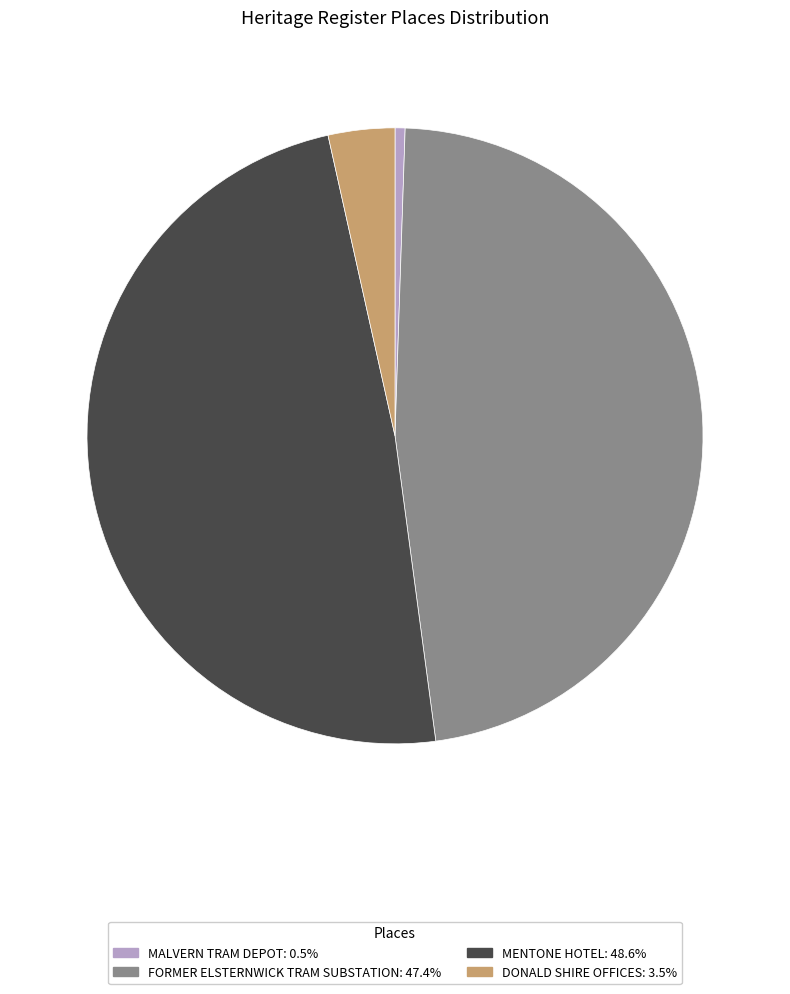

Which has a higher value, MENTONE HOTEL or FORMER ELSTERNWICK TRAM SUBSTATION?

MENTONE HOTEL